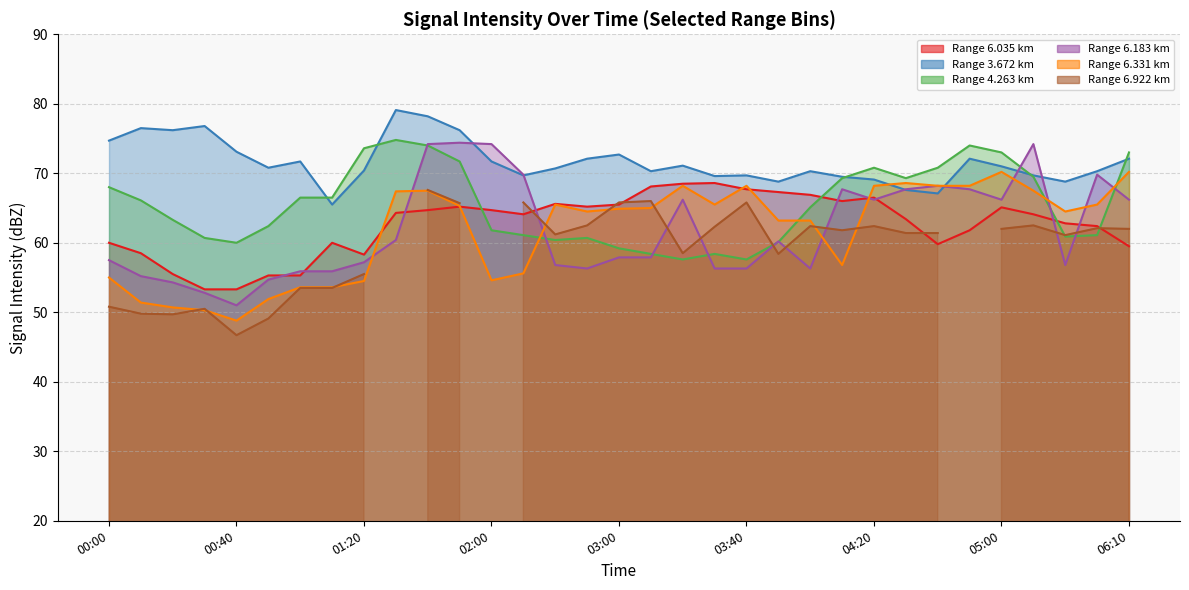

At which category is the sum across all series the highest?

01:40